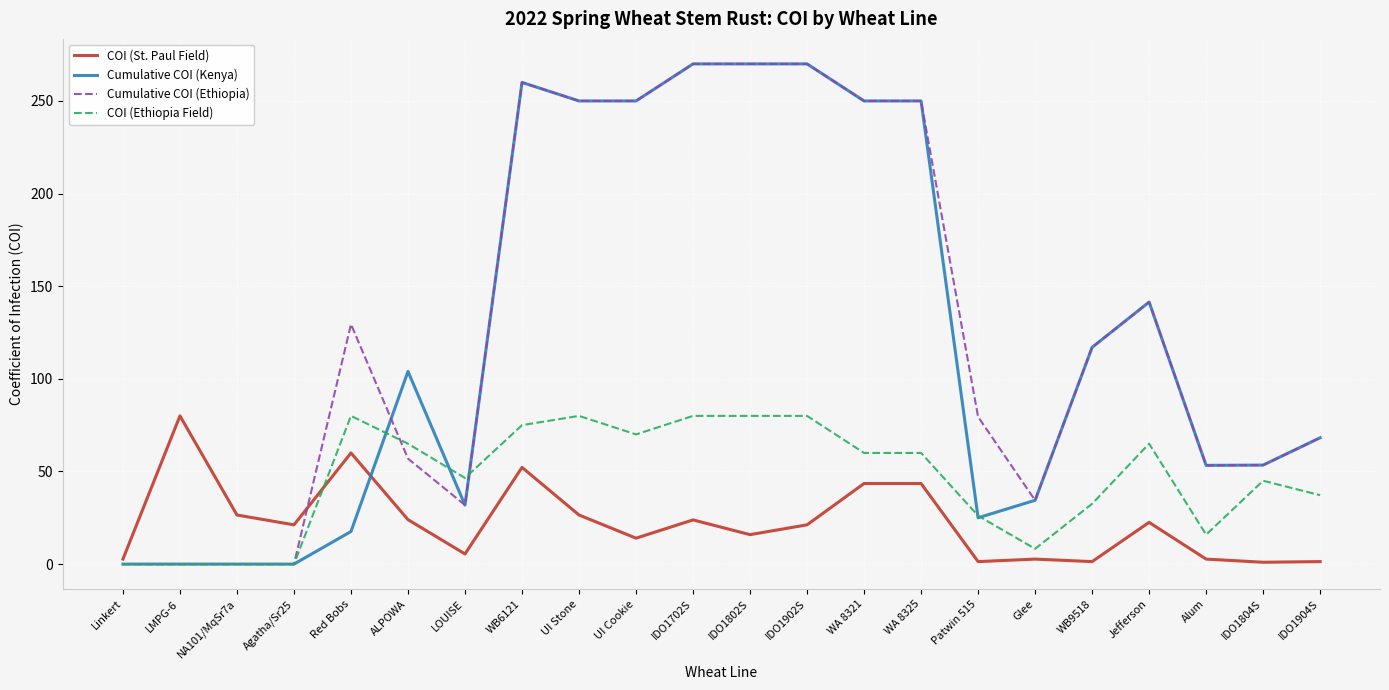

At which label is Cumulative COI (Kenya) closest to 135?

Jefferson